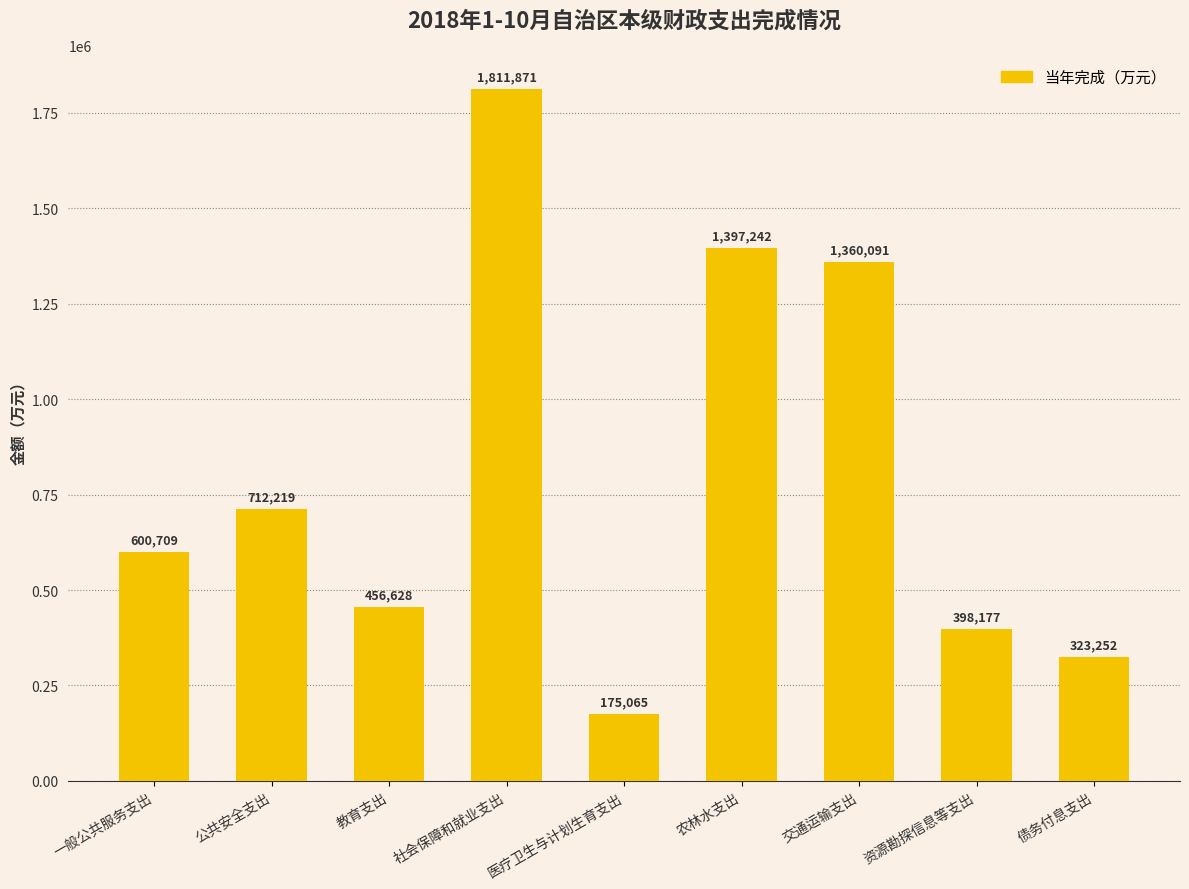

What value does the data have at 一般公共服务支出, to the nearest 100?

600700